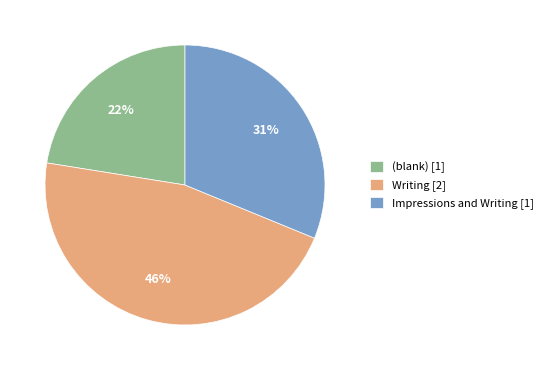

How many segments does this pie chart have?

3